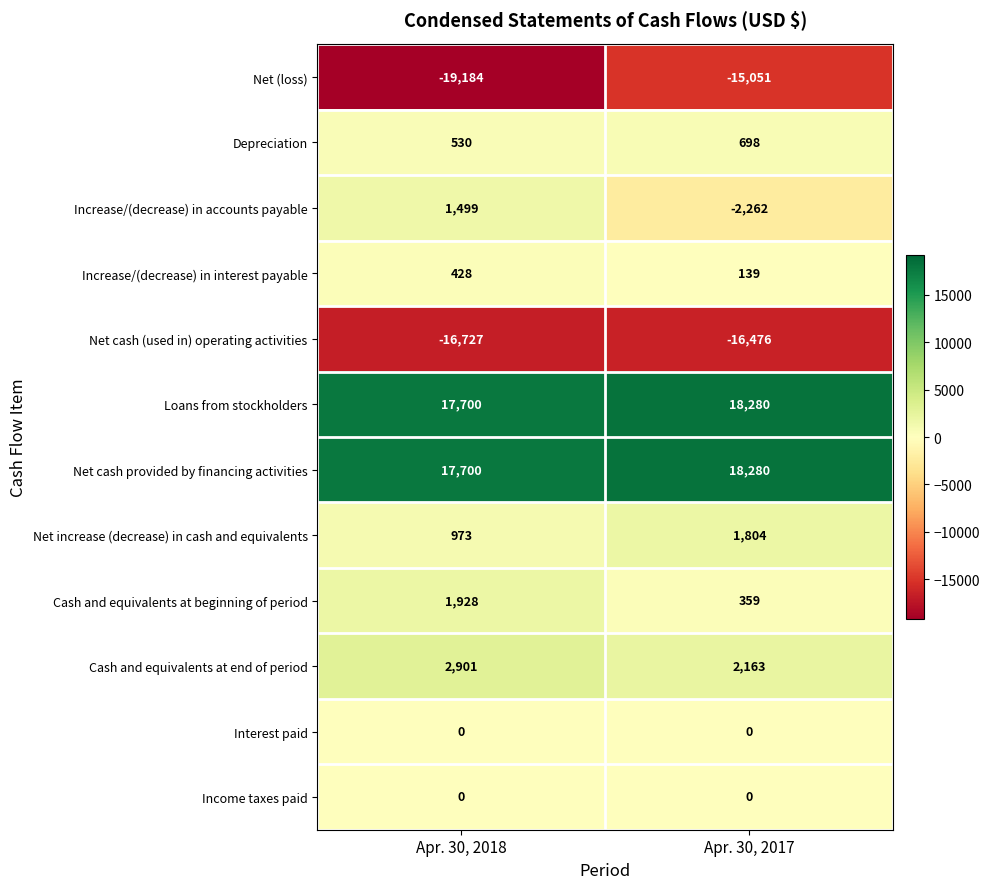

How many data points does each series have?

2